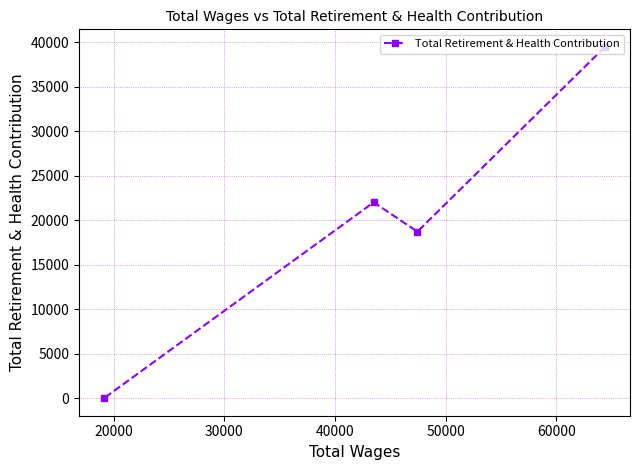

Reading right to left, extract all data points from this chart.

39469	18707	22006	0